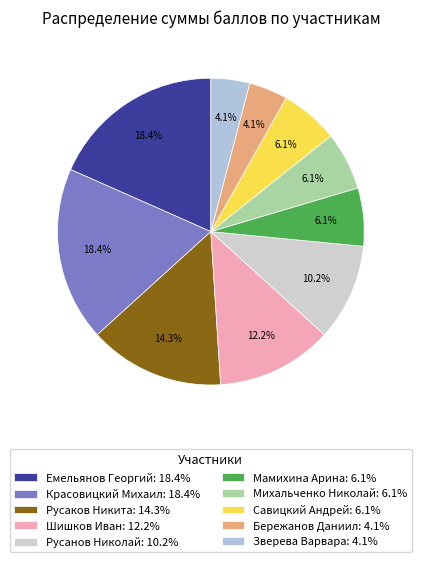

How many slices are in this pie chart?

10